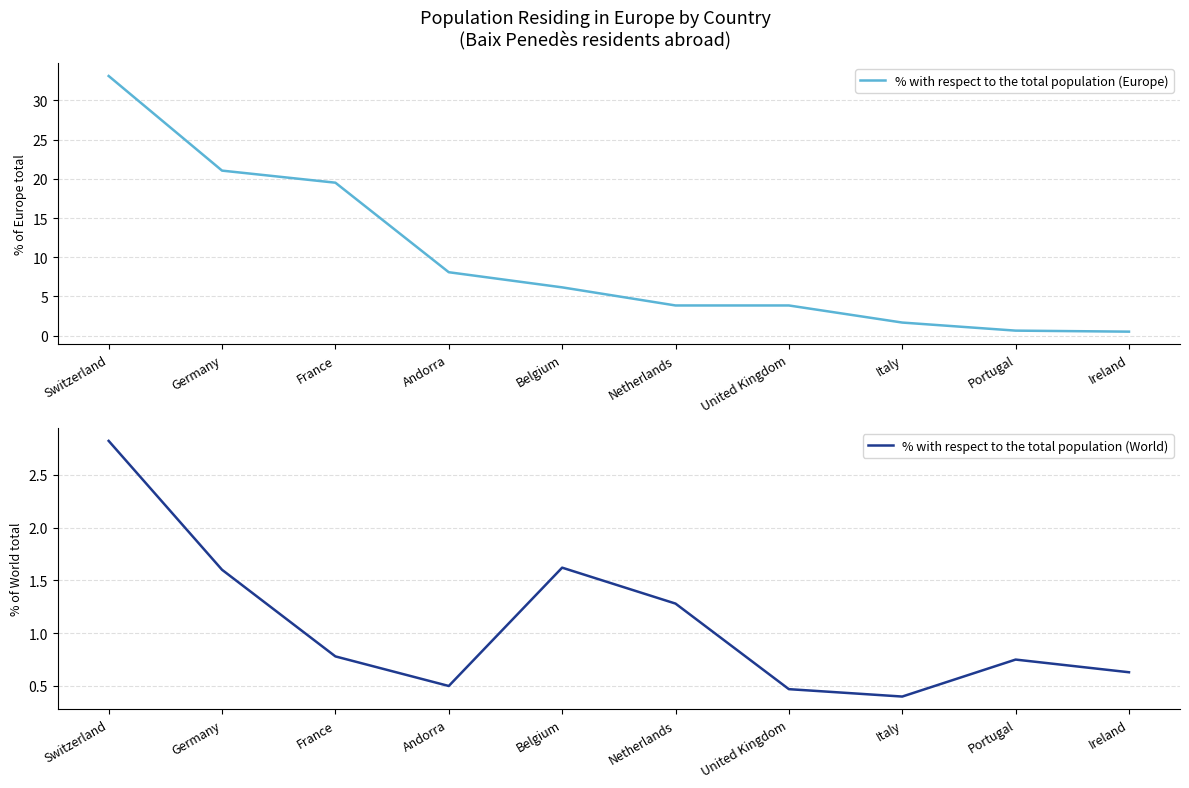

Reading right to left, extract all data points from this chart.

% with respect to the total population (Europe): 0.5	0.6	1.7	3.9	3.9	6.2	8.1	19.5	21.1	33.1
% with respect to the total population (World): 0.6	0.8	0.4	0.5	1.3	1.6	0.5	0.8	1.6	2.8